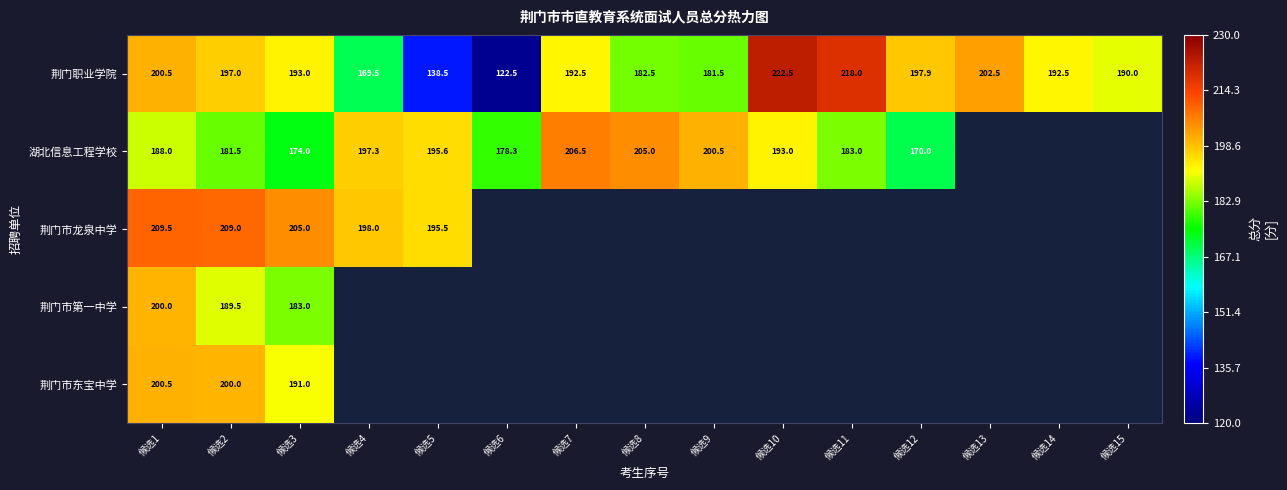

At which label is 荆门职业学院 closest to 172?

候选4